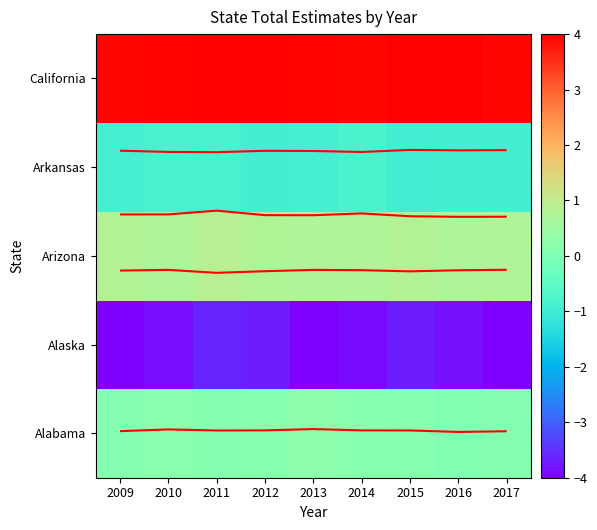

How many series are shown in this chart?

5